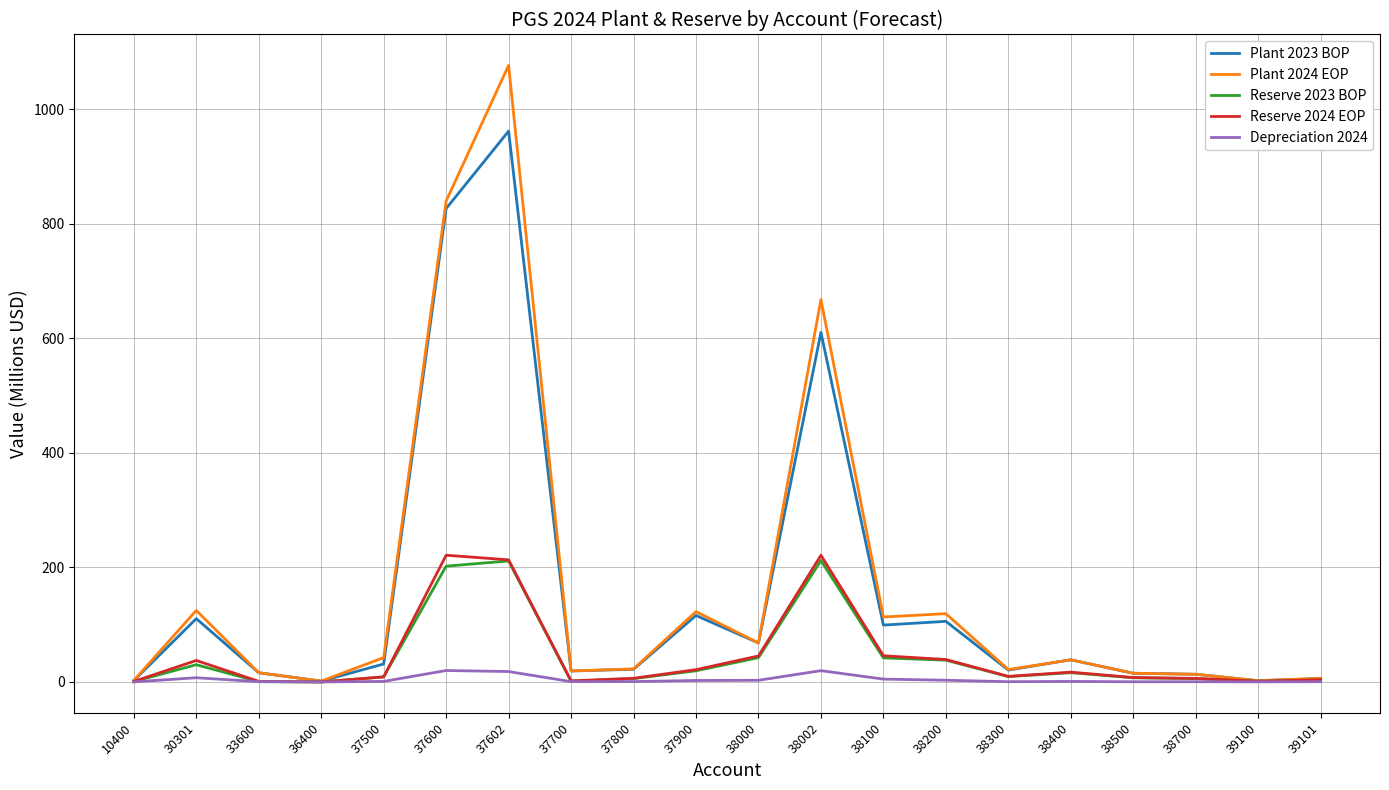

True or false: Reserve 2024 EOP has a value of 7.7 at 38500.

True